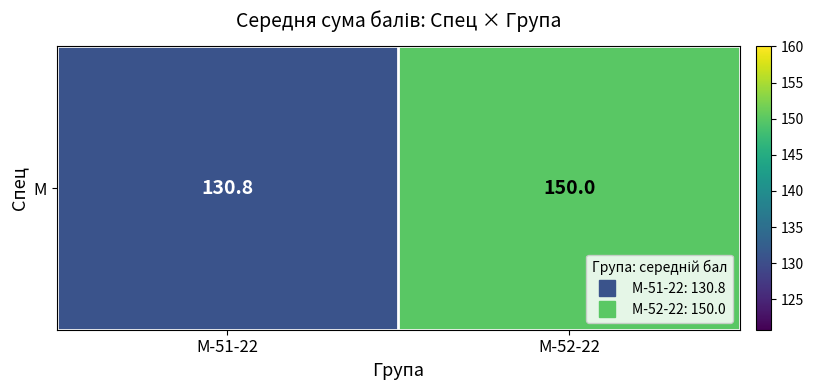

Count the number of categories in the chart.

2